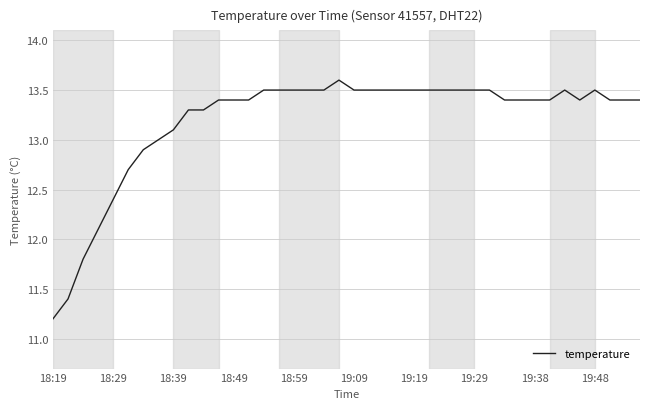

What is the greatest value displayed?

13.6